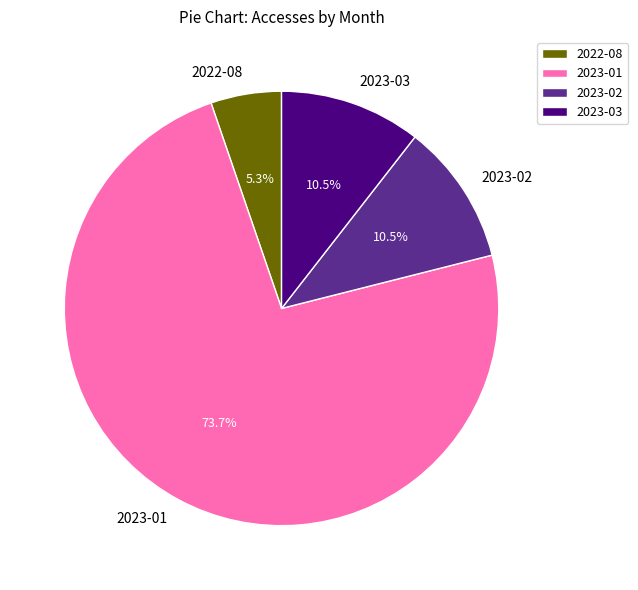

What is the largest slice in the pie chart?

2023-01